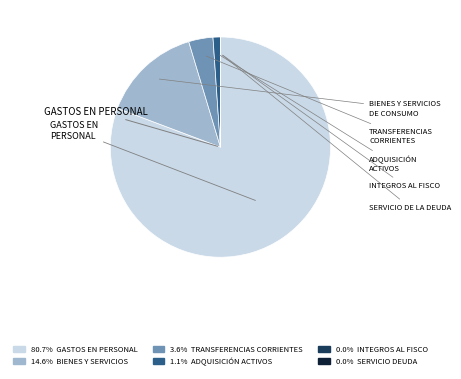

How many slices are in this pie chart?

6